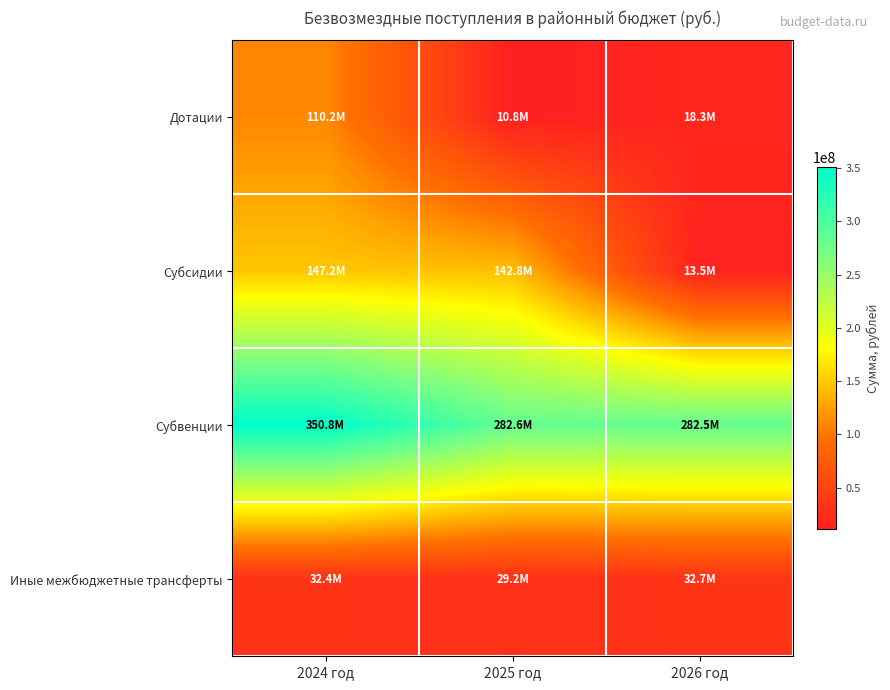

Between 2024 год and 2025 год, which is larger?

2024 год